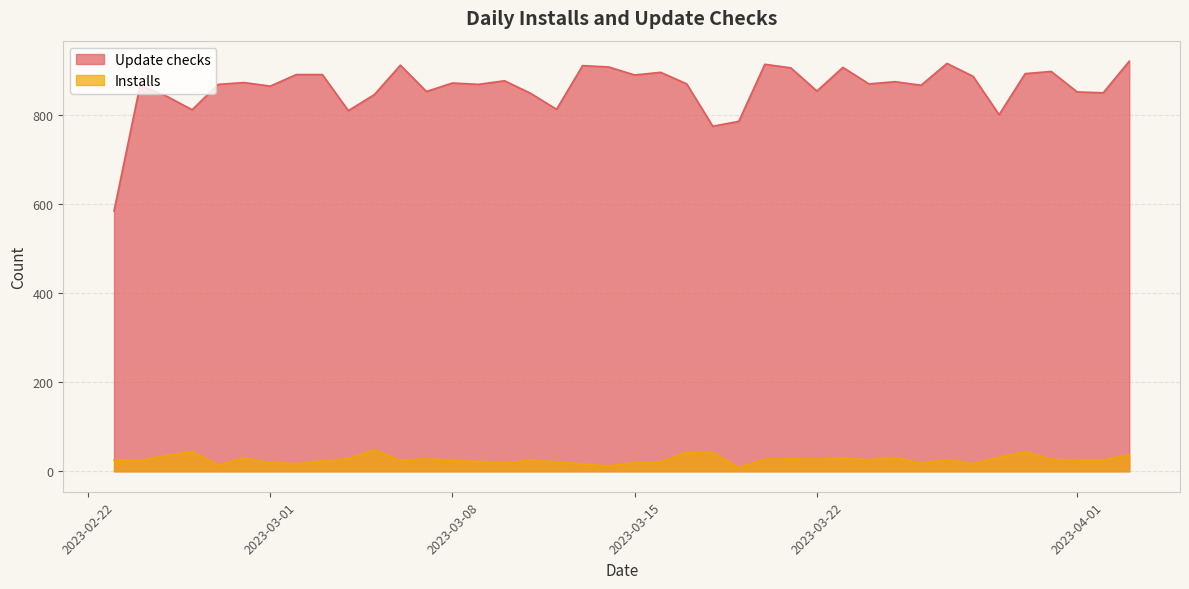

Which series has the widest spread of values?

Update checks